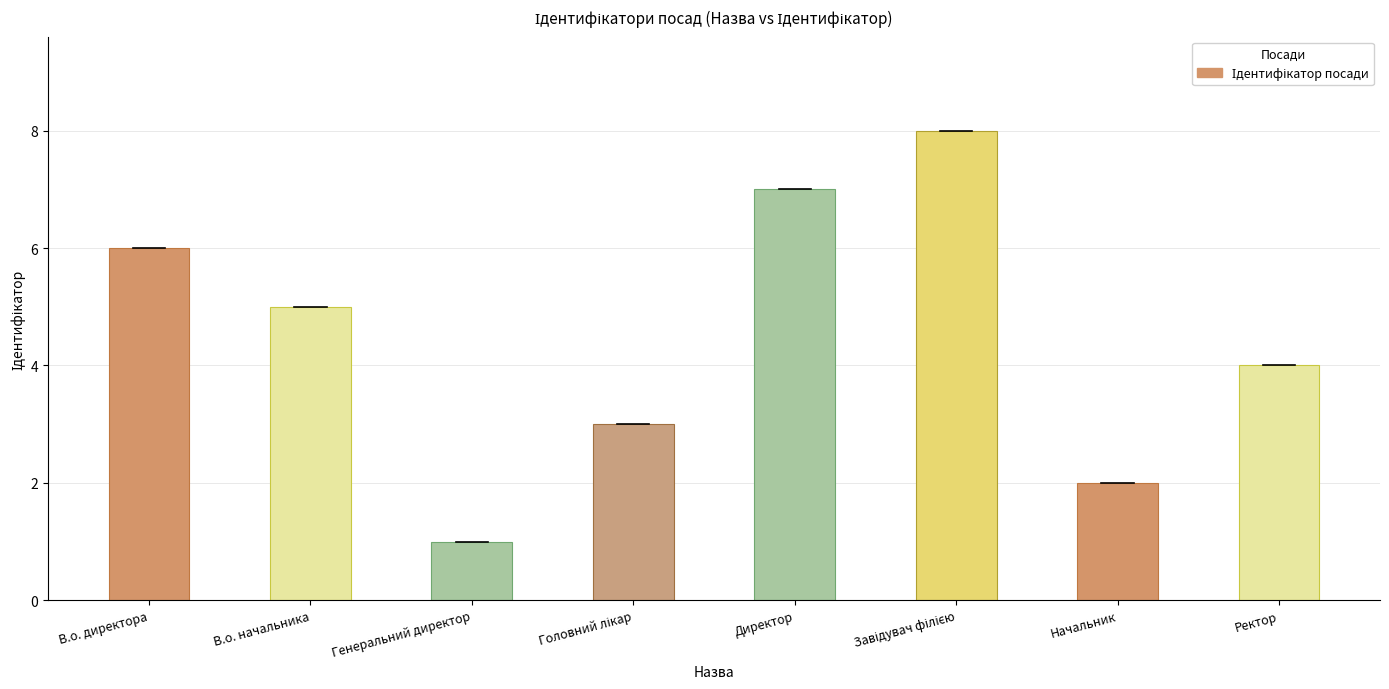

How many values are below 5?

4